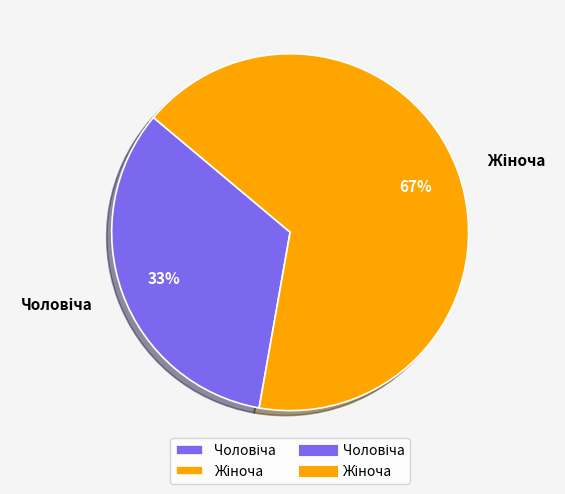

How many segments does this pie chart have?

2